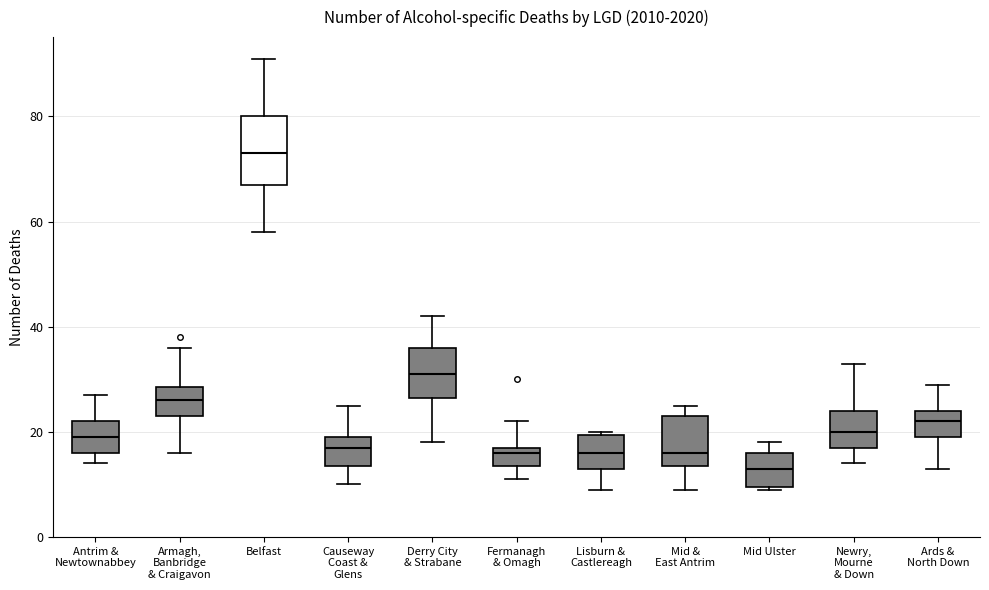

Which box is the tallest, from its lower edge to its upper edge?

Belfast